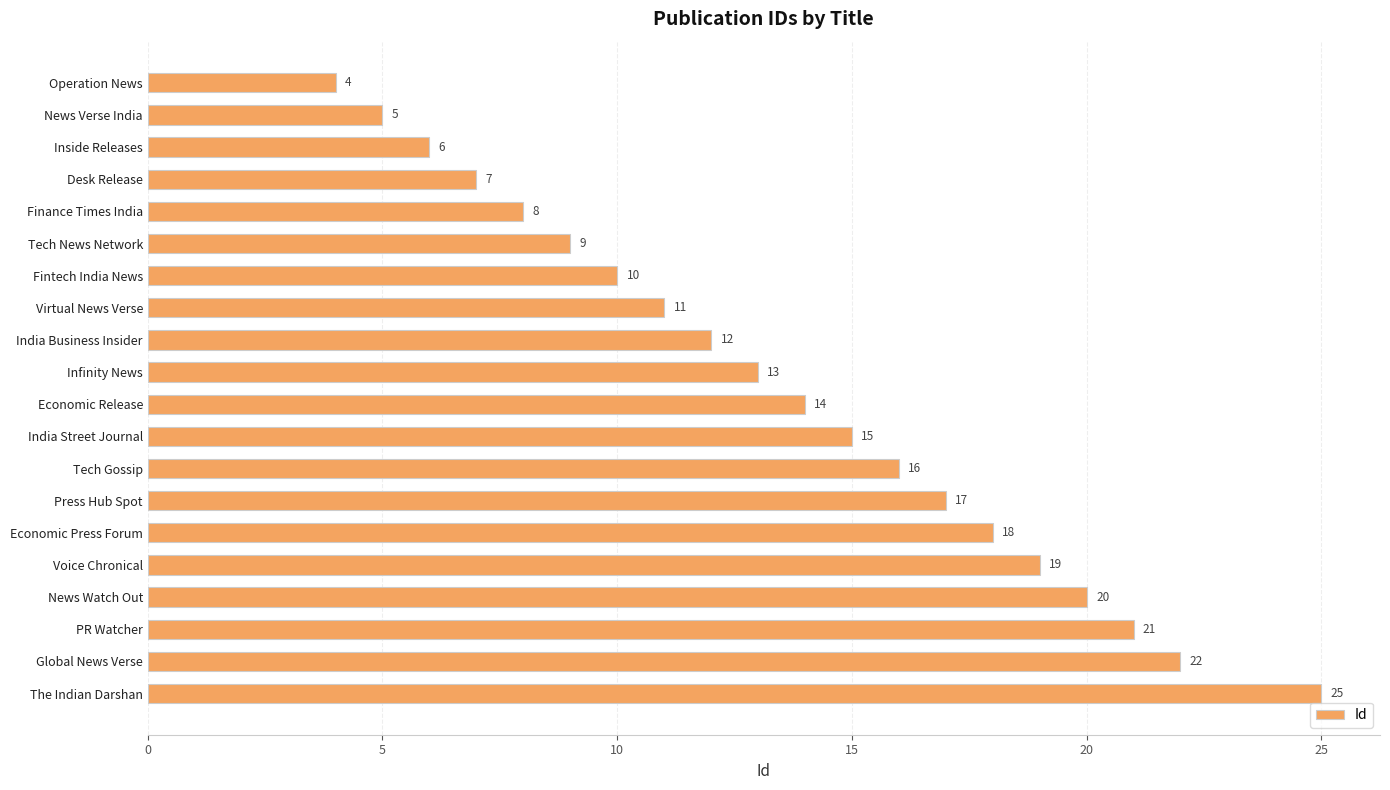

At which label is the value closest to 14?

Economic Release